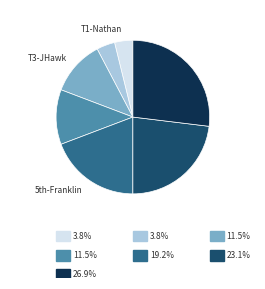

Does any single category account for the majority?

No